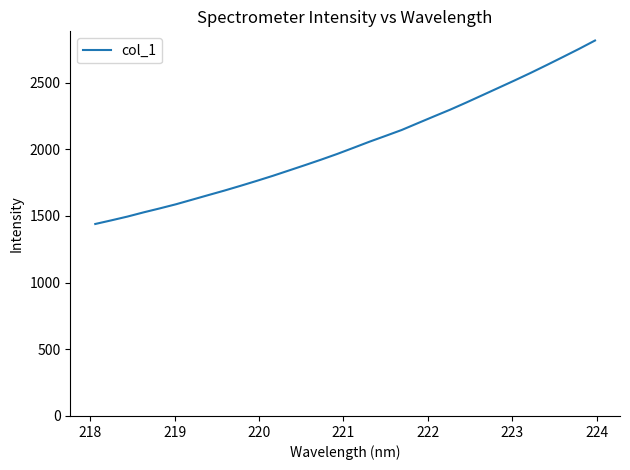

What is the maximum value shown in the chart?

2815.5